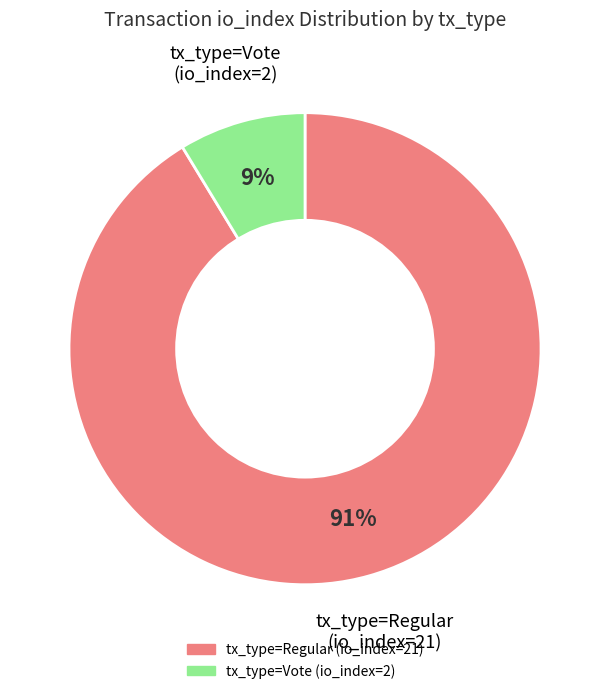

What is the largest slice in the pie chart?

tx_type=Regular (io_index=21)